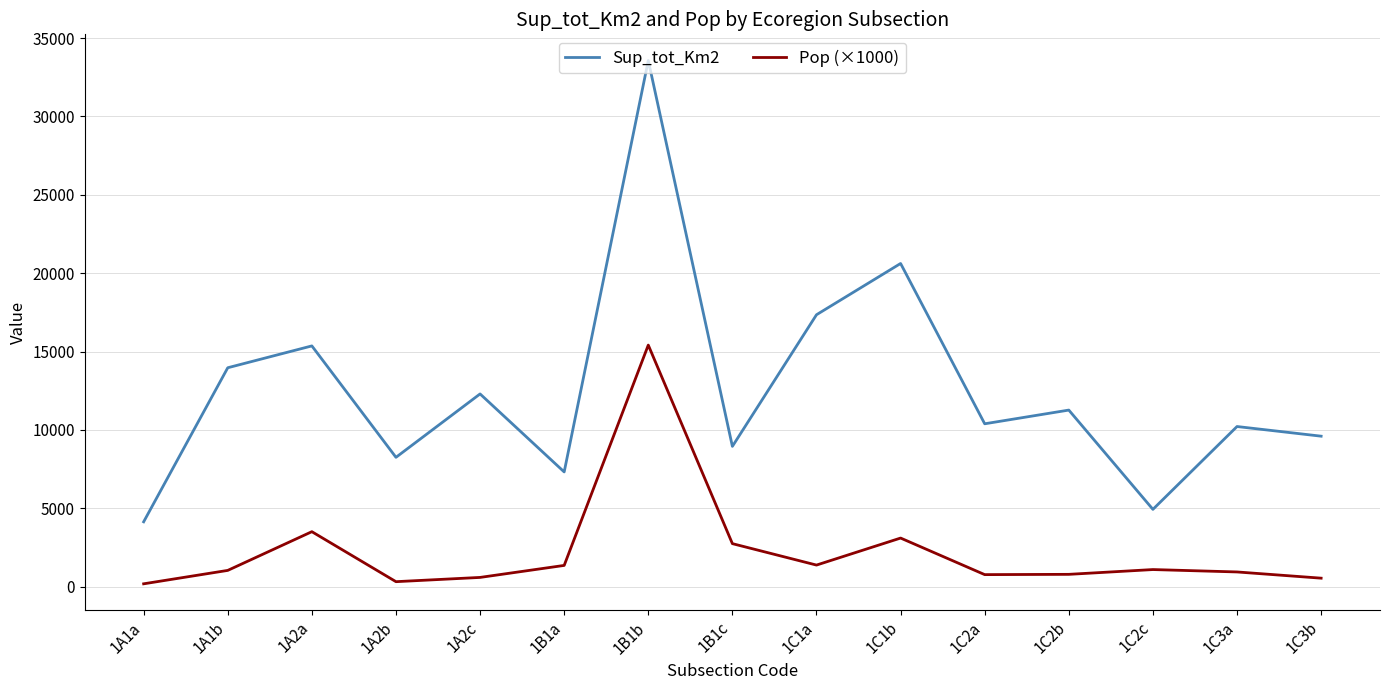

How many lines are shown in the chart?

2